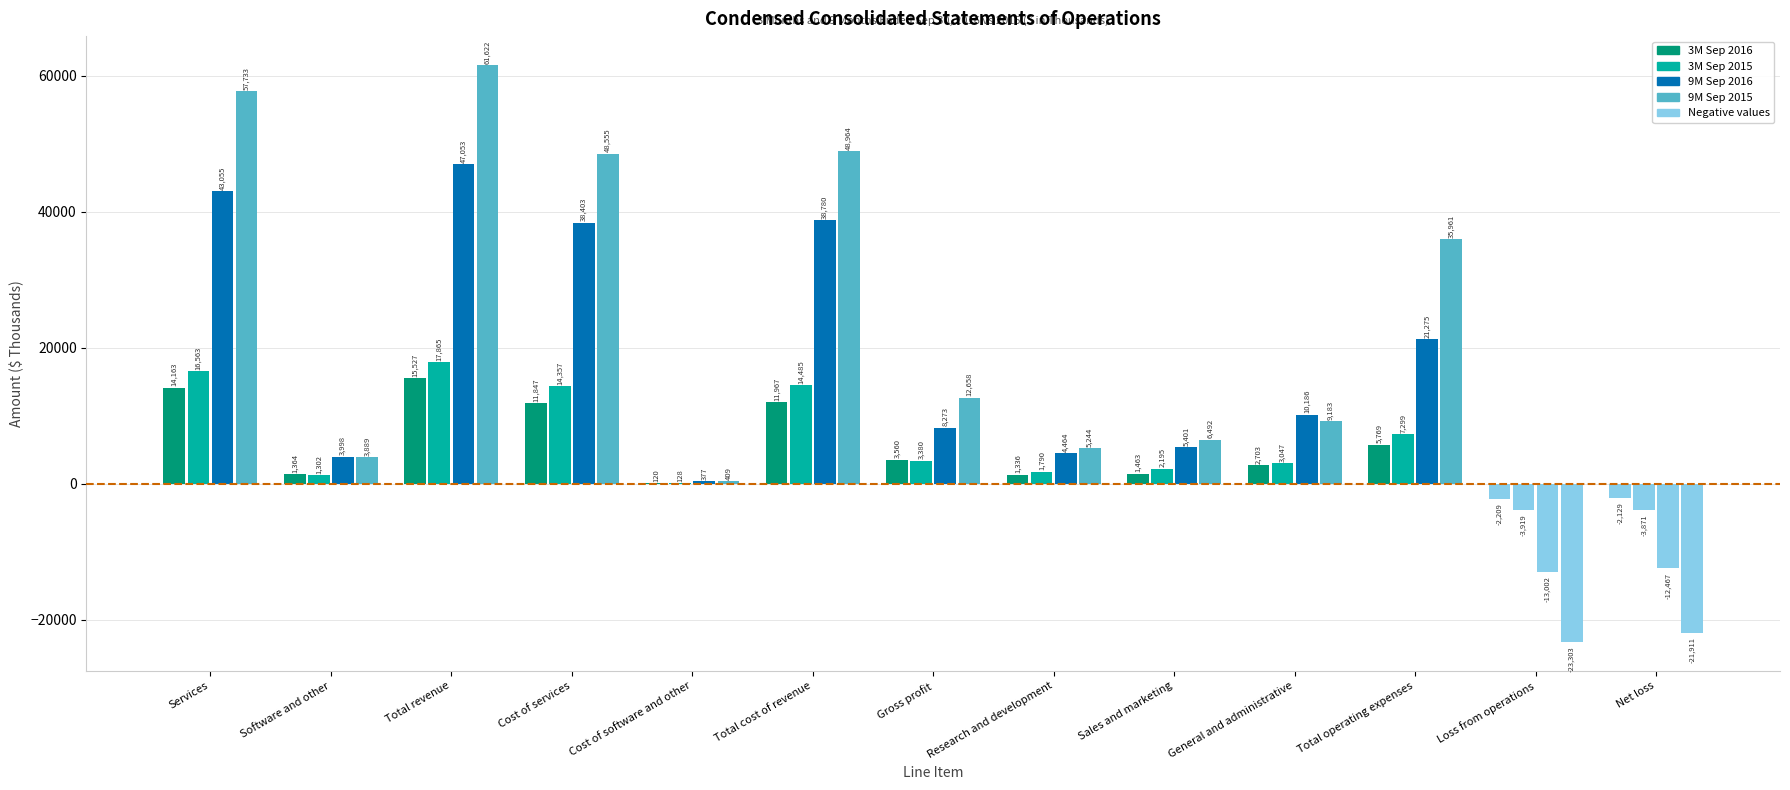

What position from the right is Loss from operations?

2